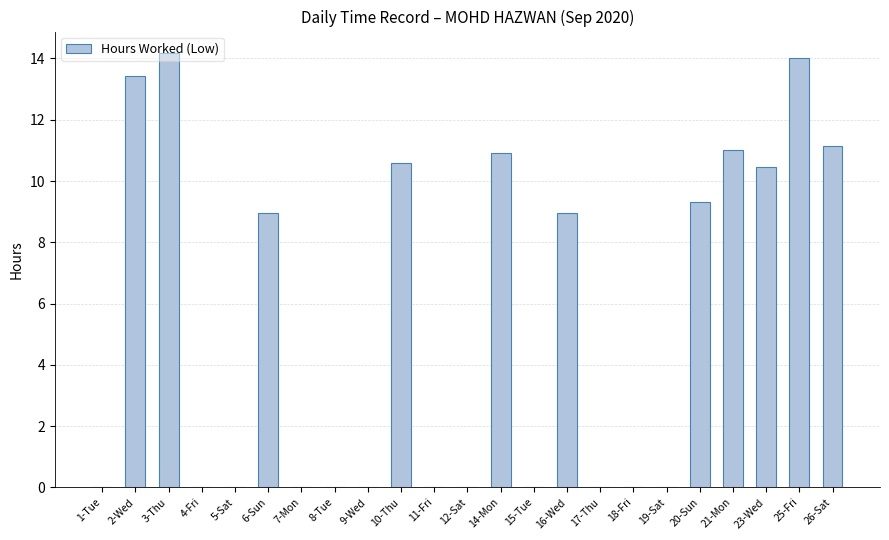

Is it true that the value at 1-Tue is 0.0?

True